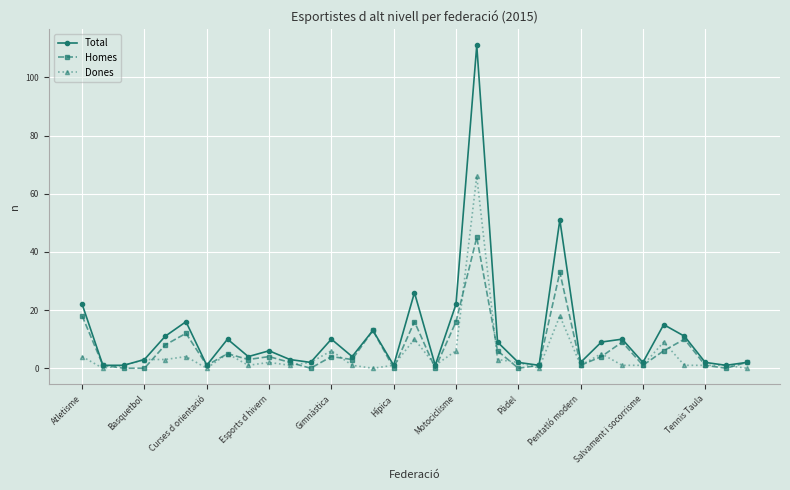

List the series in order of their peak value, lowest first.

Homes, Dones, Total